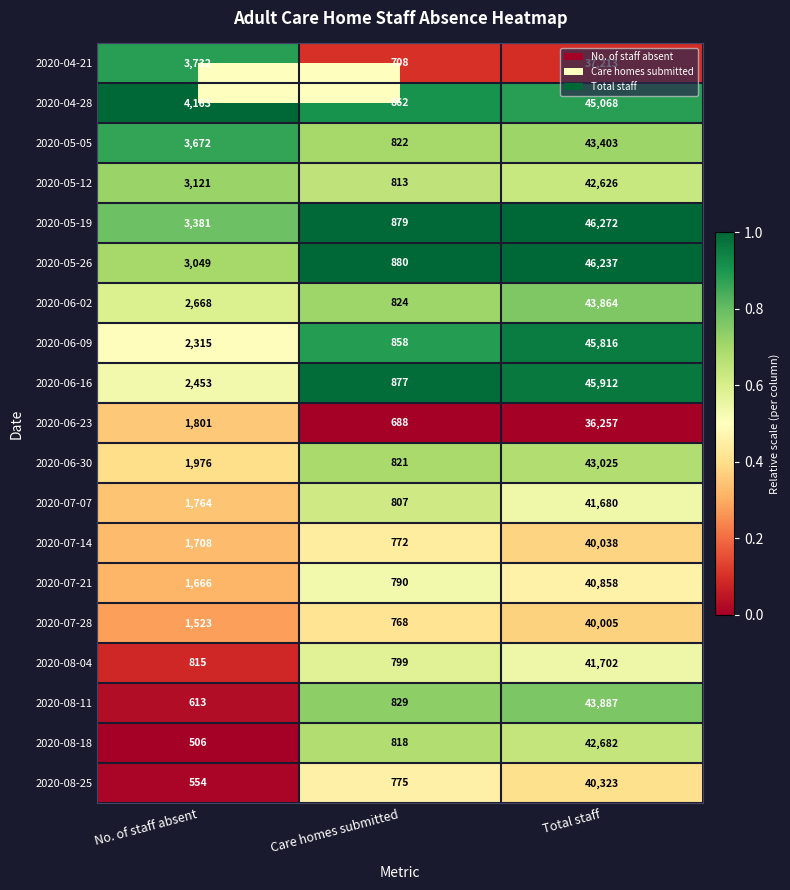

At which category is the sum across all series the highest?

Total staff